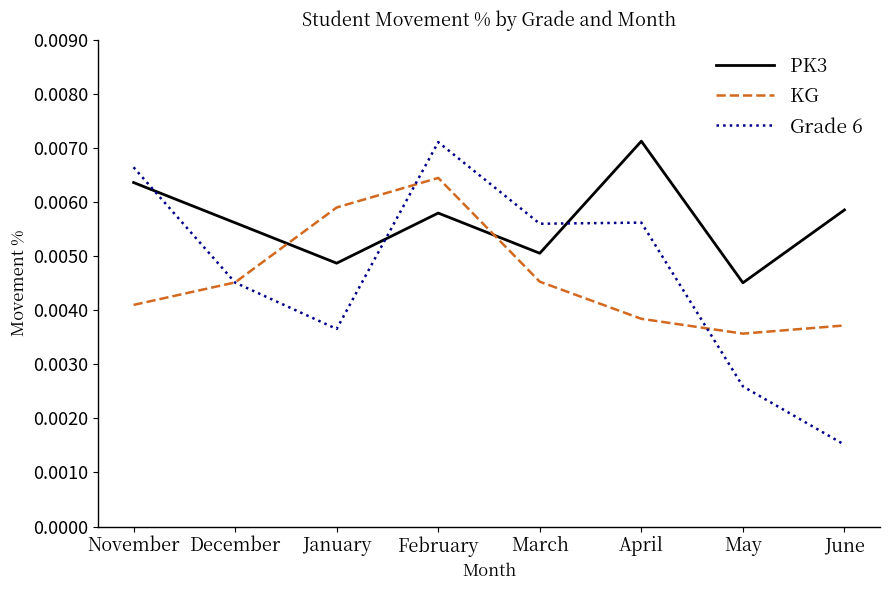

At which category is the sum across all series the highest?

February